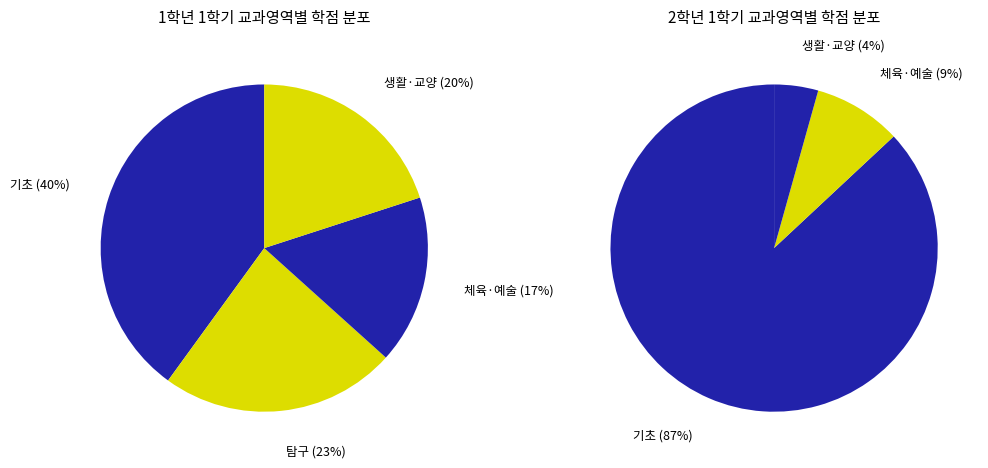

Does 가정과학 represent more than half of the total?

No